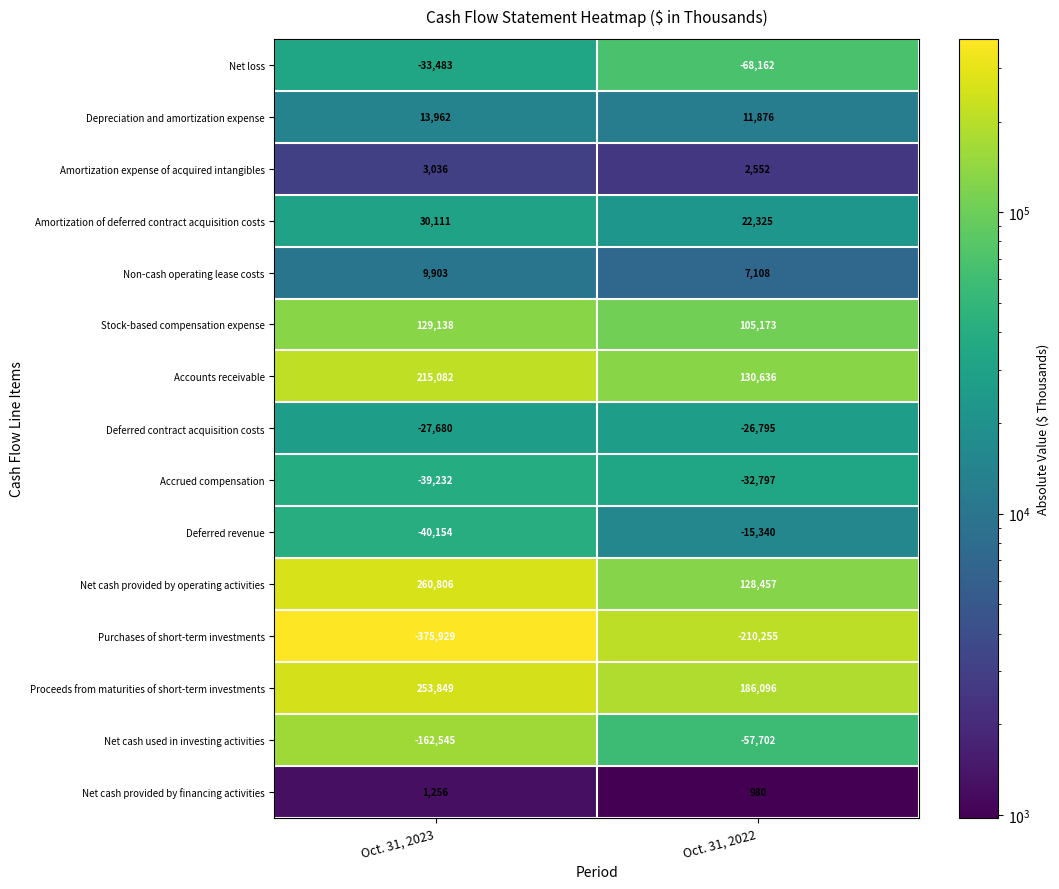

At which label is Net cash provided by operating activities closest to 194631?

Oct. 31, 2022